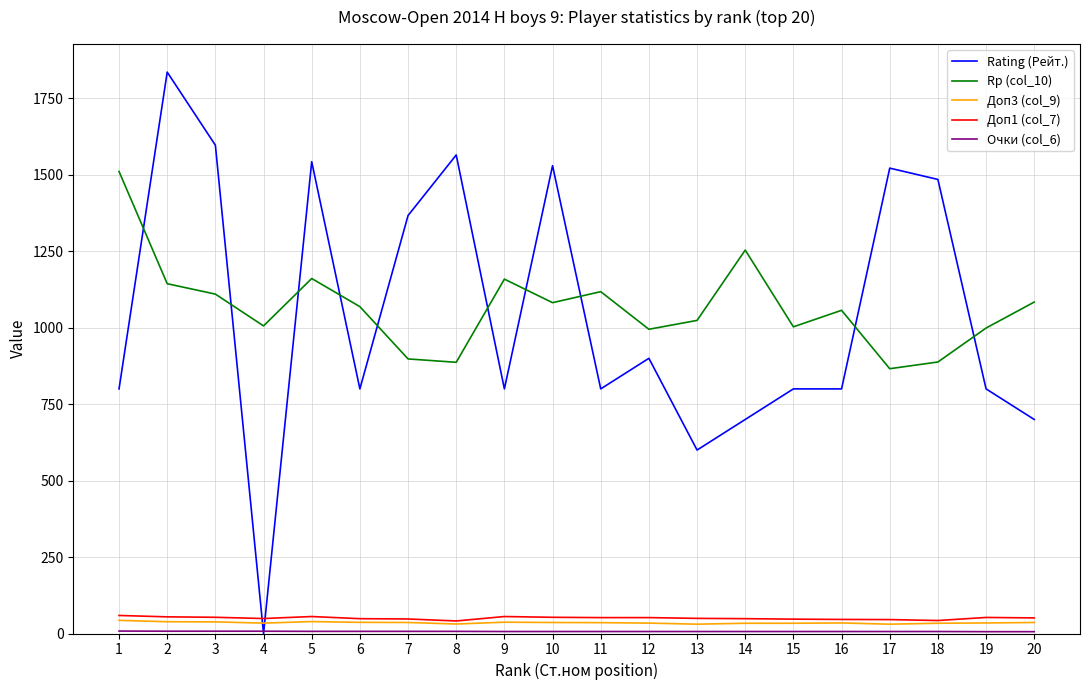

The value of Доп1 (col_7) at 5 is 55.5. True or false?

True